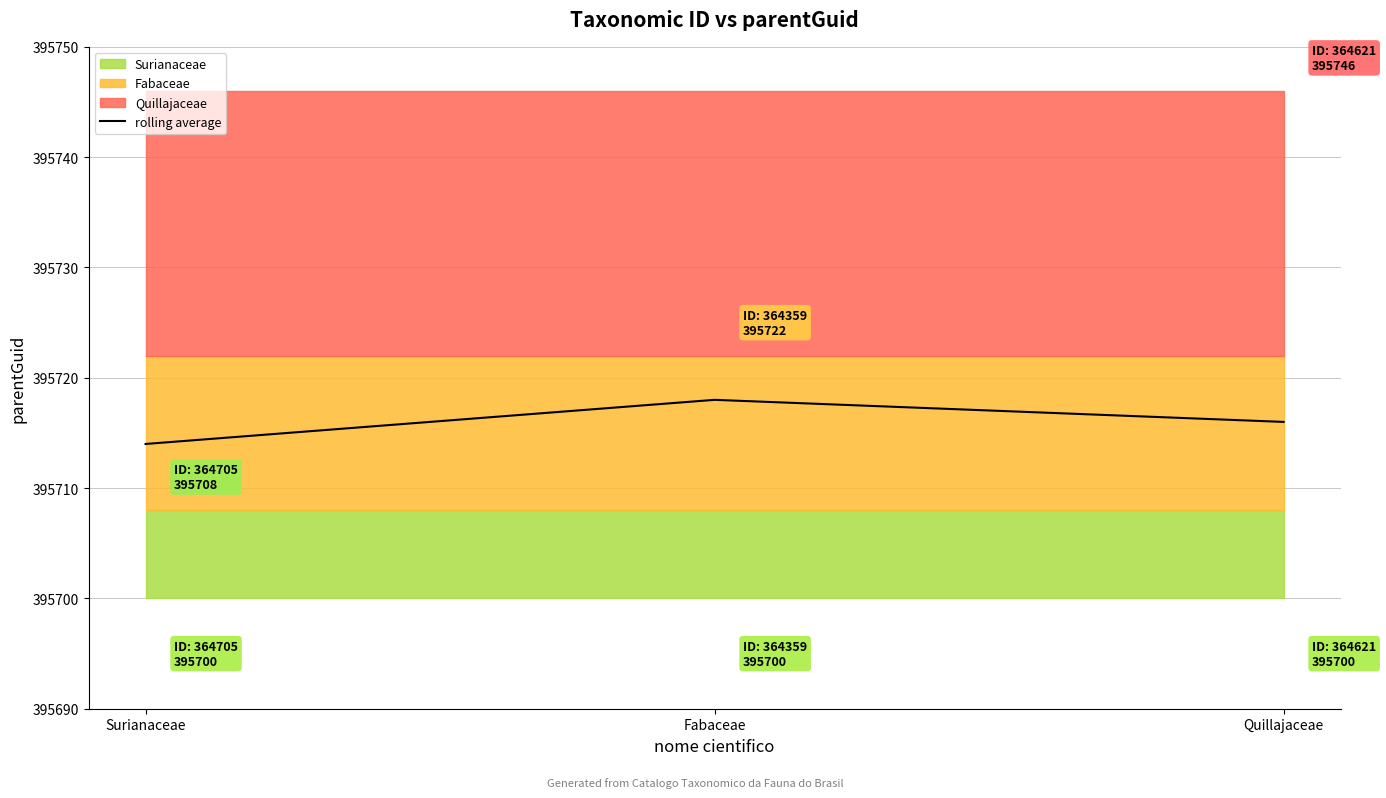

How many lines are shown in the chart?

1